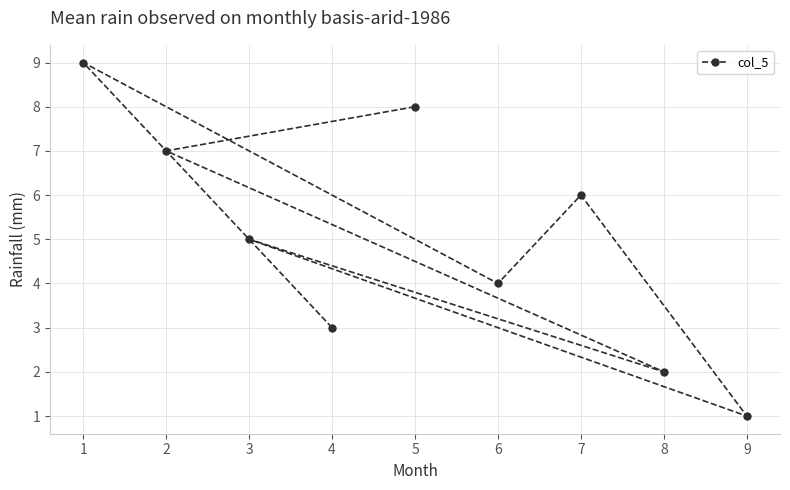

How many values are between 3 and 7?

5